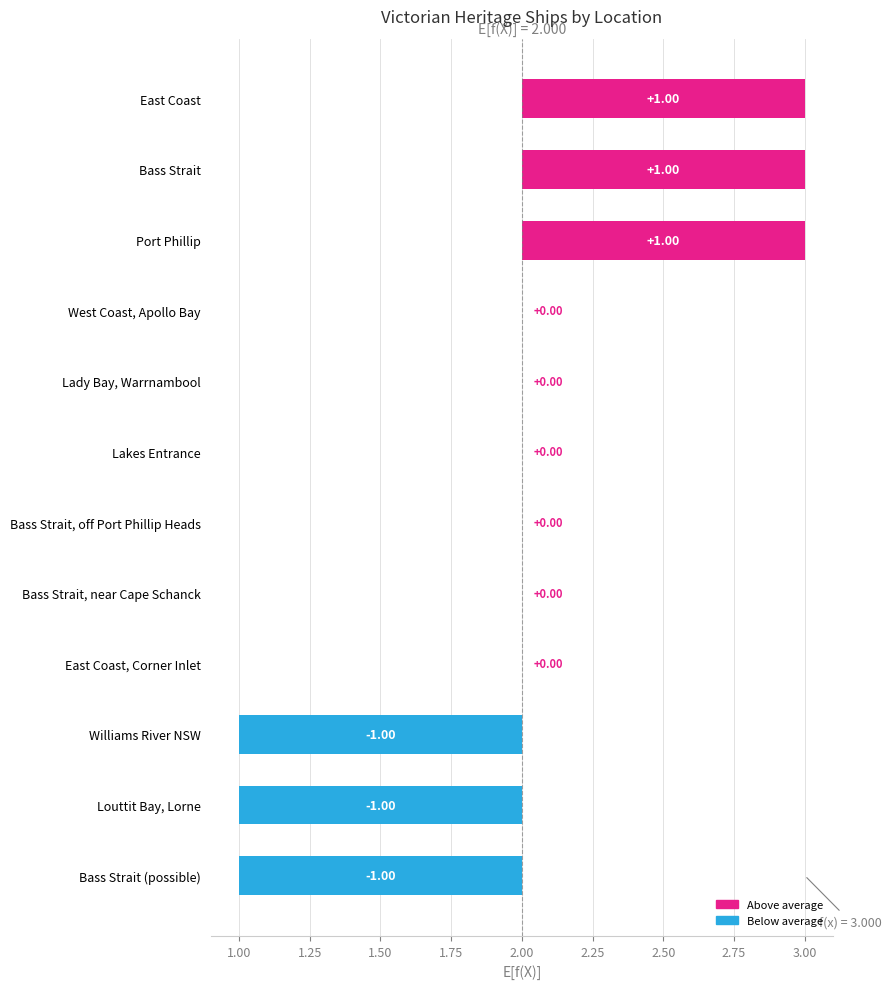

How many bars are there in total?

12